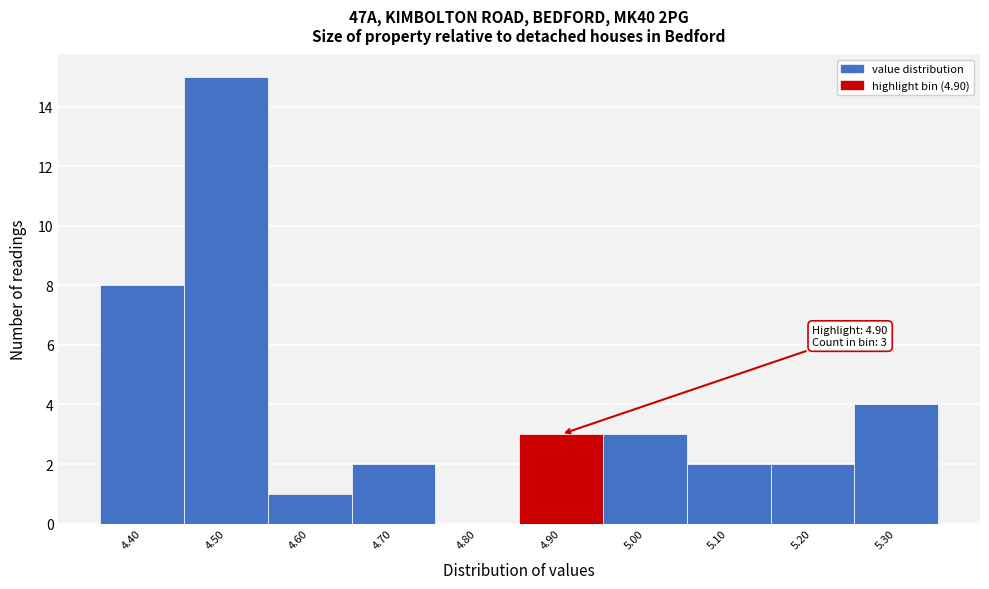

Reading left to right, what are all the values shown in this chart?

4.40=8	4.50=15	4.60=1	4.70=2	4.80=0	4.90=3	5.00=3	5.10=2	5.20=2	5.30=4